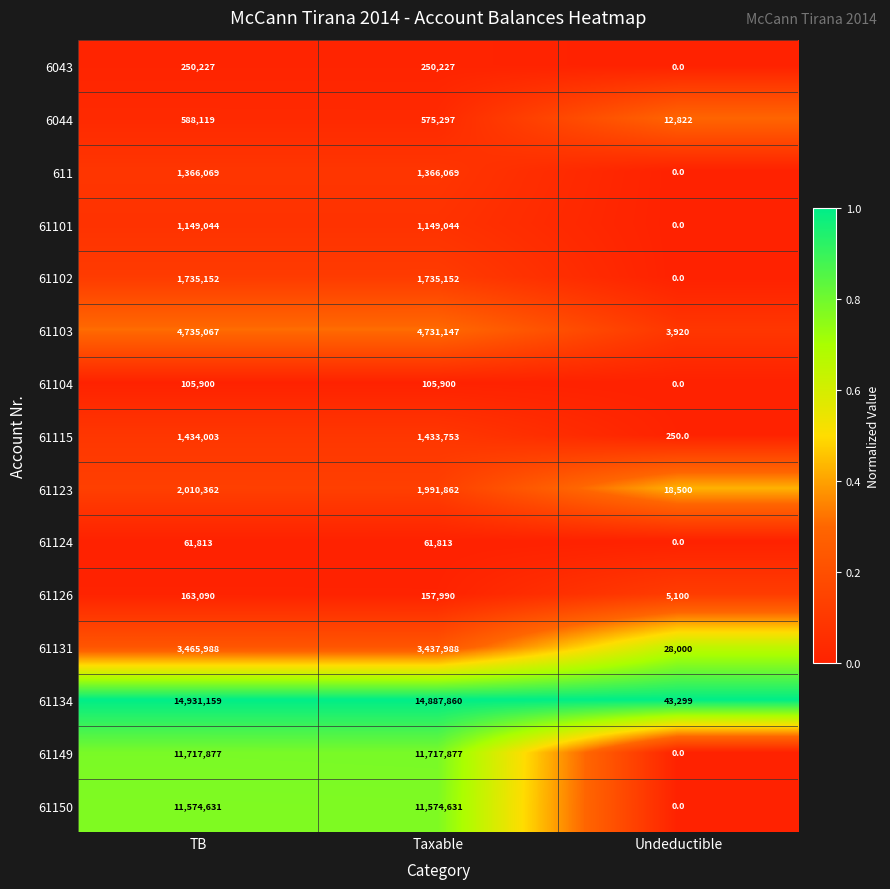

What is the average value of the 61123 series?

1340241